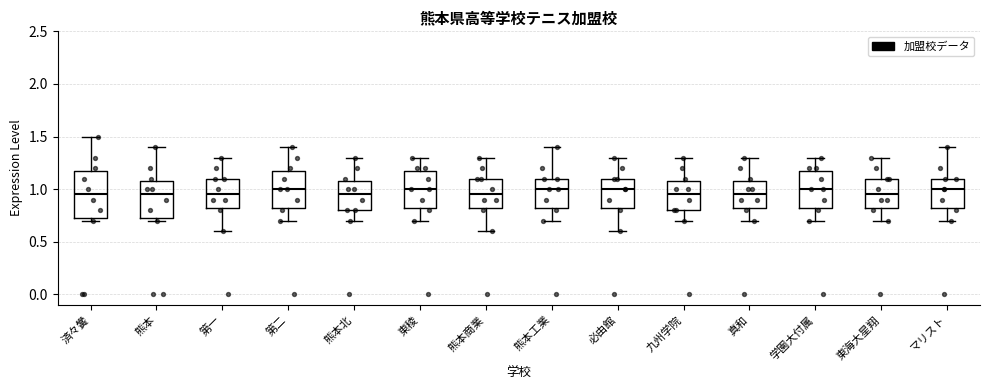

Reading left to right, read every box against the y-axis: the position of its median line, the range the box covers, and the ends of its whiskers. The values are not printed on the chart, so give them approximately, as read against the axis.

済々黌: median 0.95, box 0.75 to 1.20, whiskers 0.70 to 1.50
熊本: median 0.95, box 0.75 to 1.10, whiskers 0.70 to 1.40
第一: median 0.95, box 0.85 to 1.10, whiskers 0.60 to 1.30
第二: median 1.00, box 0.85 to 1.20, whiskers 0.70 to 1.40
熊本北: median 0.95, box 0.80 to 1.10, whiskers 0.70 to 1.30
東稜: median 1.00, box 0.85 to 1.20, whiskers 0.70 to 1.30
熊本商業: median 0.95, box 0.85 to 1.10, whiskers 0.60 to 1.30
熊本工業: median 1.00, box 0.85 to 1.10, whiskers 0.70 to 1.40
必由館: median 1.00, box 0.85 to 1.10, whiskers 0.60 to 1.30
九州学院: median 0.95, box 0.80 to 1.10, whiskers 0.70 to 1.30
真和: median 0.95, box 0.85 to 1.10, whiskers 0.70 to 1.30
学園大付属: median 1.00, box 0.85 to 1.20, whiskers 0.70 to 1.30
東海大星翔: median 0.95, box 0.85 to 1.10, whiskers 0.70 to 1.30
マリスト: median 1.00, box 0.85 to 1.10, whiskers 0.70 to 1.40